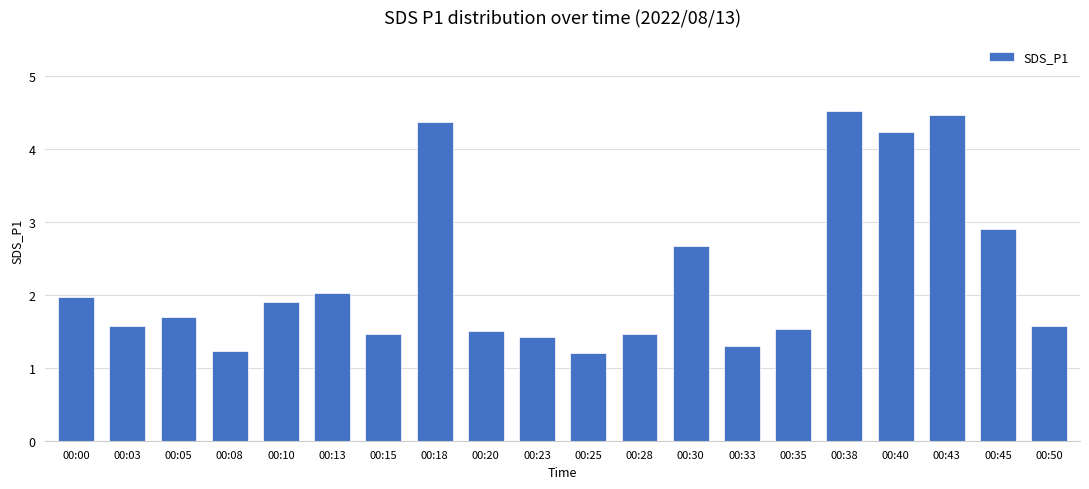

What is the value of the 12th bar from the left?

1.5